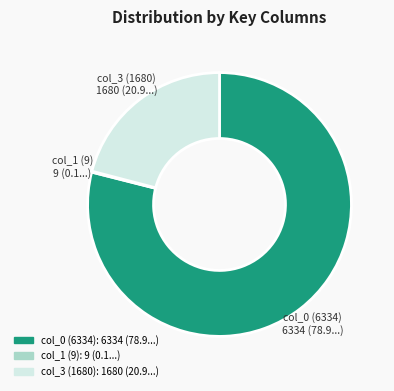

Which category has the biggest portion of the pie?

col_0 (6334)